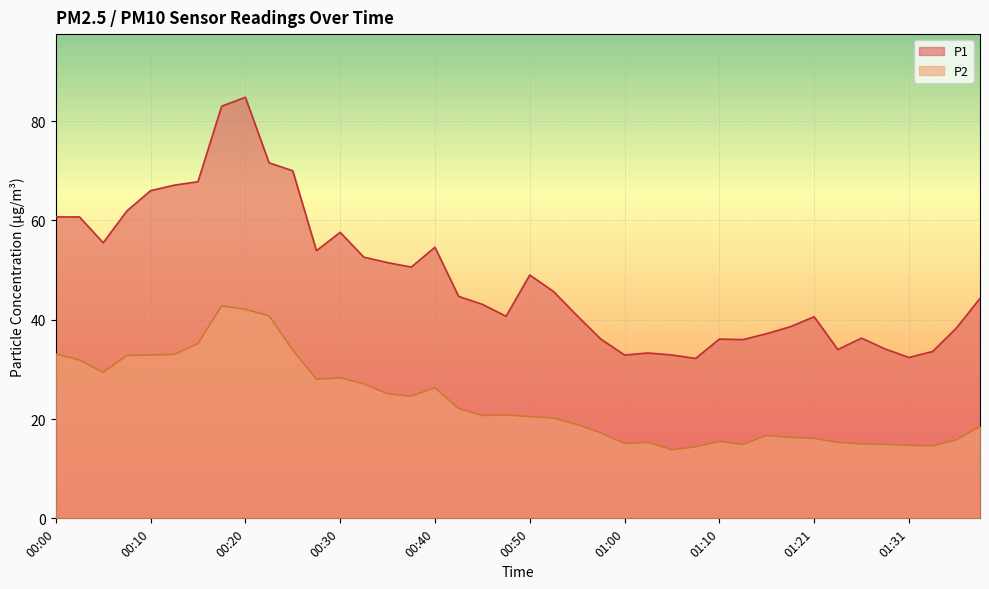

How many lines are shown in the chart?

2